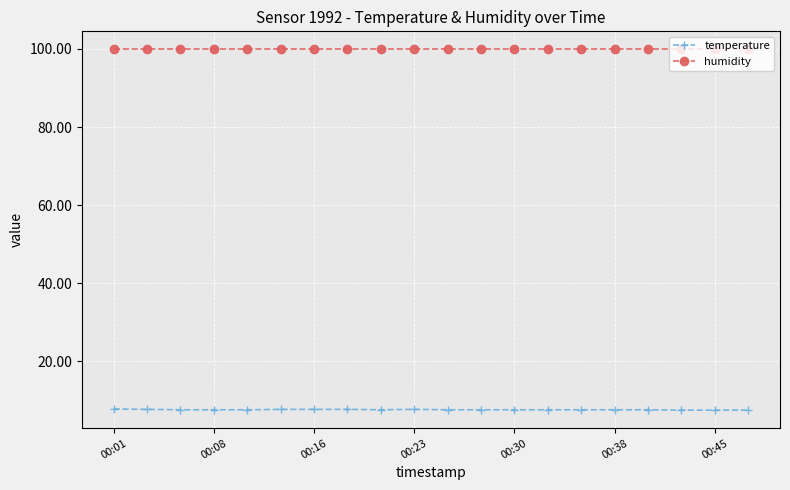

What is the value of the humidity point at the 16th from the left?

99.9